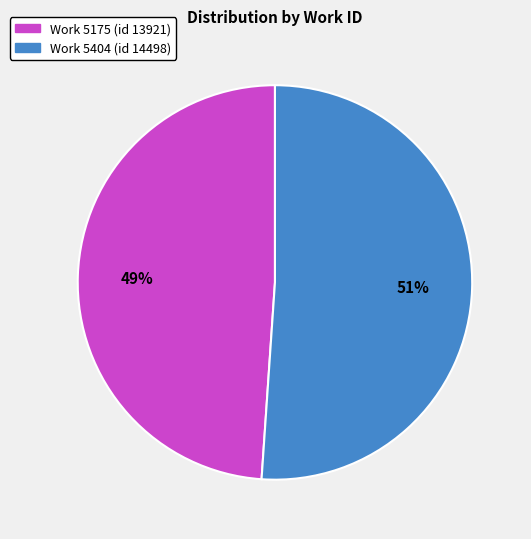

Is it true that Work 5175 is 49% of the pie?

True